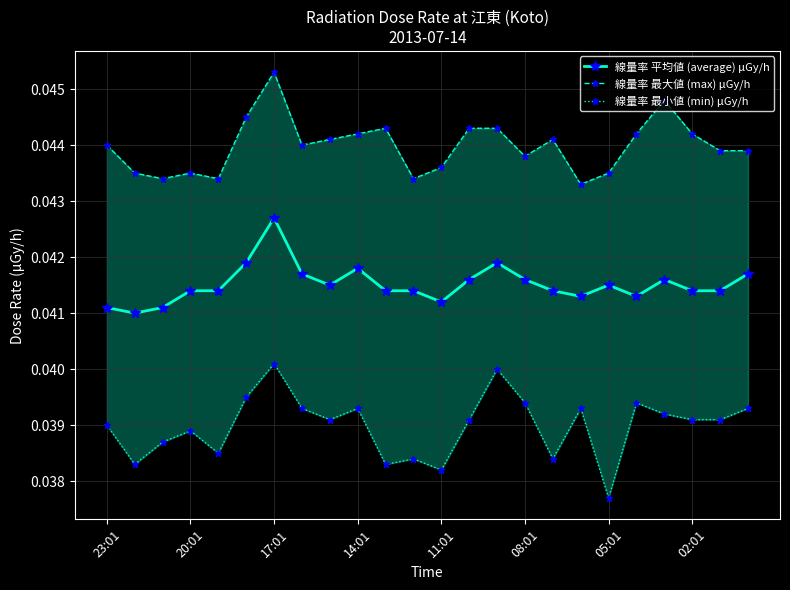

True or false: 線量率 最大値 (max) μGy/h and 線量率 最小値 (min) μGy/h cross at least once.

False